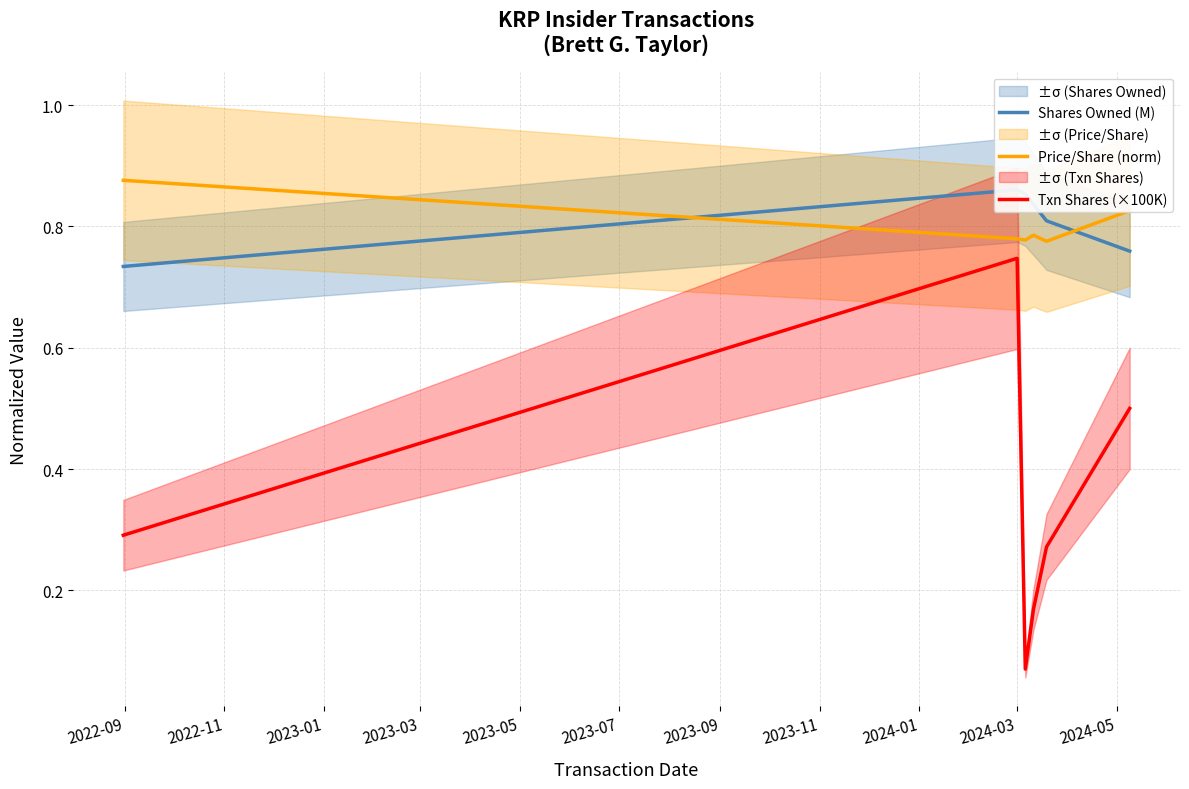

True or false: Price/Share (norm) and Txn Shares (×100K) intersect in this chart.

False